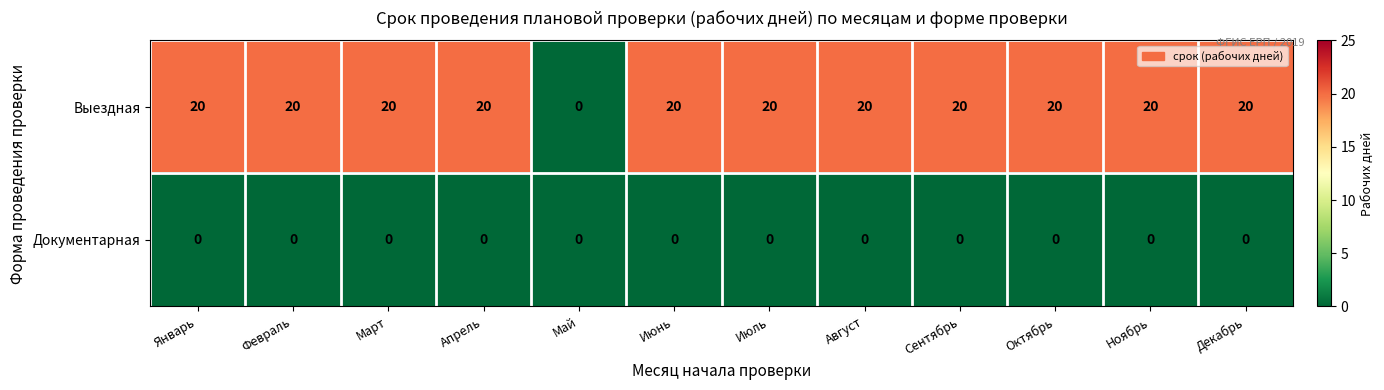

Which series has the largest range (max minus min)?

Выездная